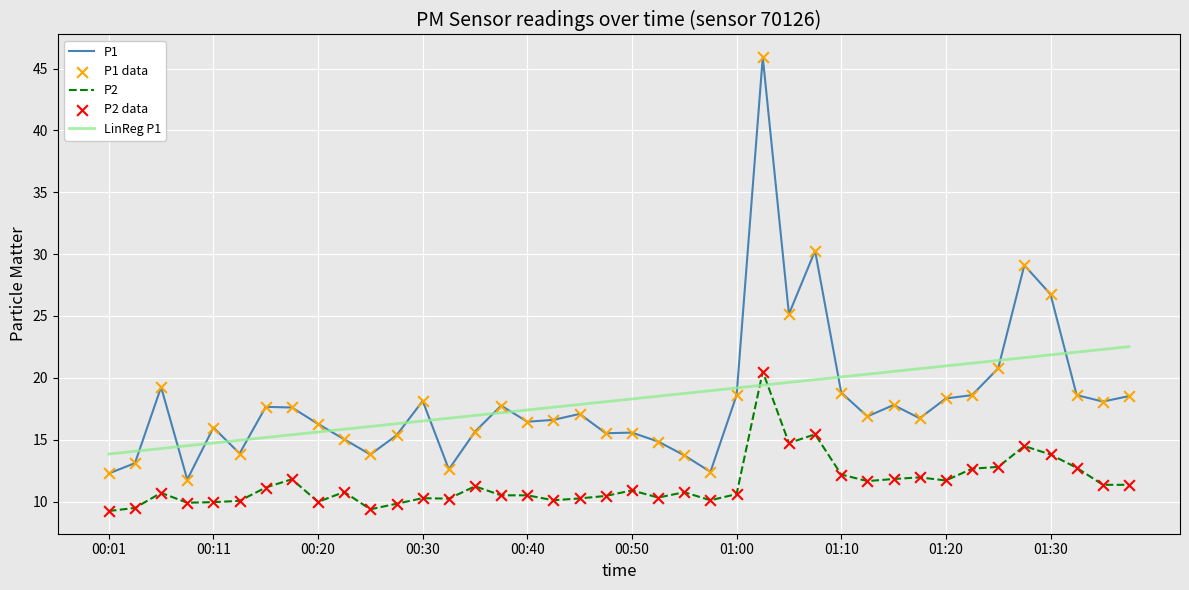

What is the highest value of the P2 series?

20.5